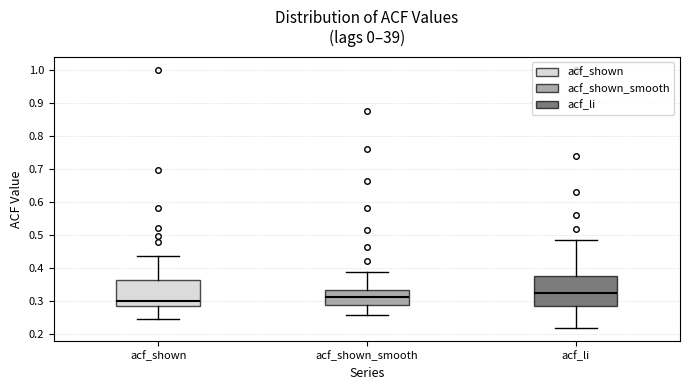

Comparing the boxes themselves (not the whiskers), which one is the tallest?

acf_li